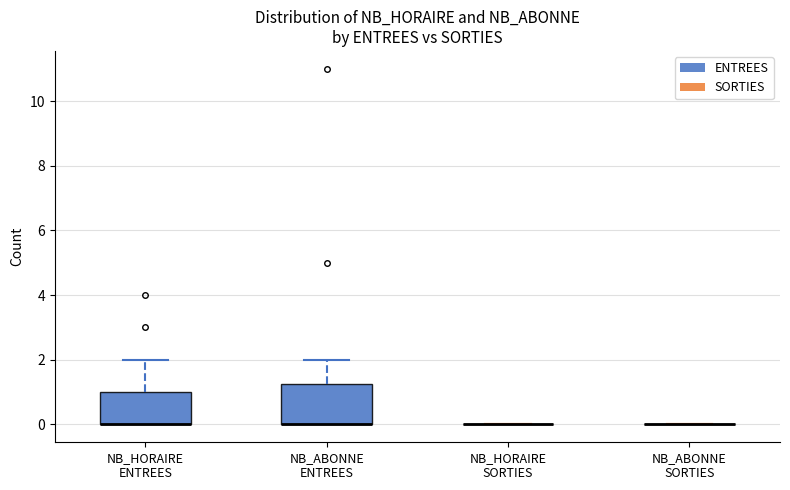

Reading left to right, read every box against the y-axis: the position of its median line, the range the box covers, and the ends of its whiskers. The values are not printed on the chart, so give them approximately, as read against the axis.

NB_HORAIRE ENTREES: median 0.0 (drawn on the box's lower edge), box 0.0 to 1.0, whiskers 0.0 to 2.0
NB_ABONNE ENTREES: median 0.0 (drawn on the box's lower edge), box 0.0 to 1.2, whiskers 0.0 to 2.0
NB_HORAIRE SORTIES: box collapsed to a line at 0.0, whiskers 0.0 to 0.0
NB_ABONNE SORTIES: box collapsed to a line at 0.0, whiskers 0.0 to 0.0